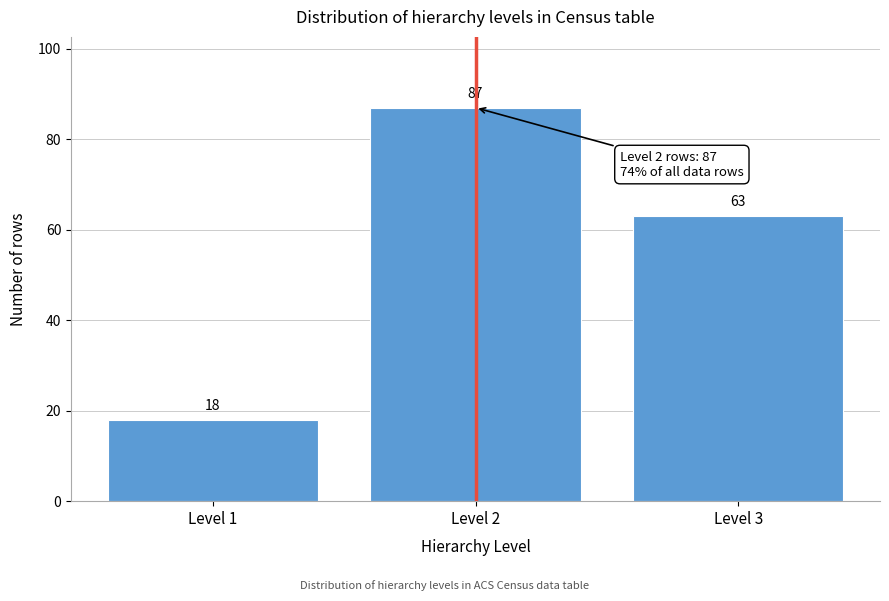

Reading left to right, extract all data points from this chart.

18	87	63